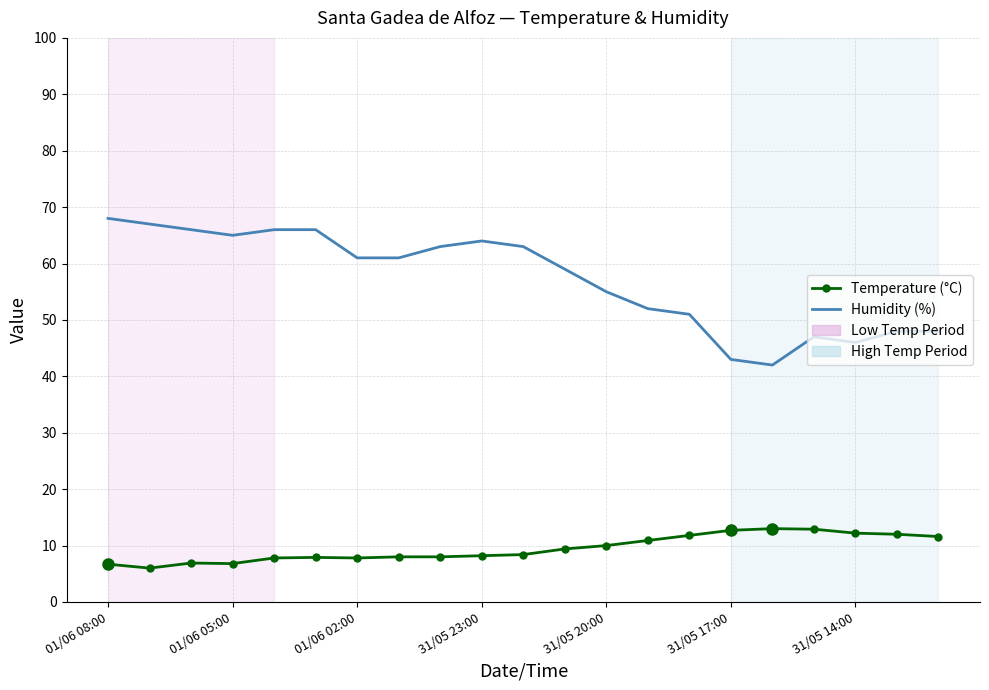

True or false: Temperature (°C) and Humidity (%) intersect in this chart.

False